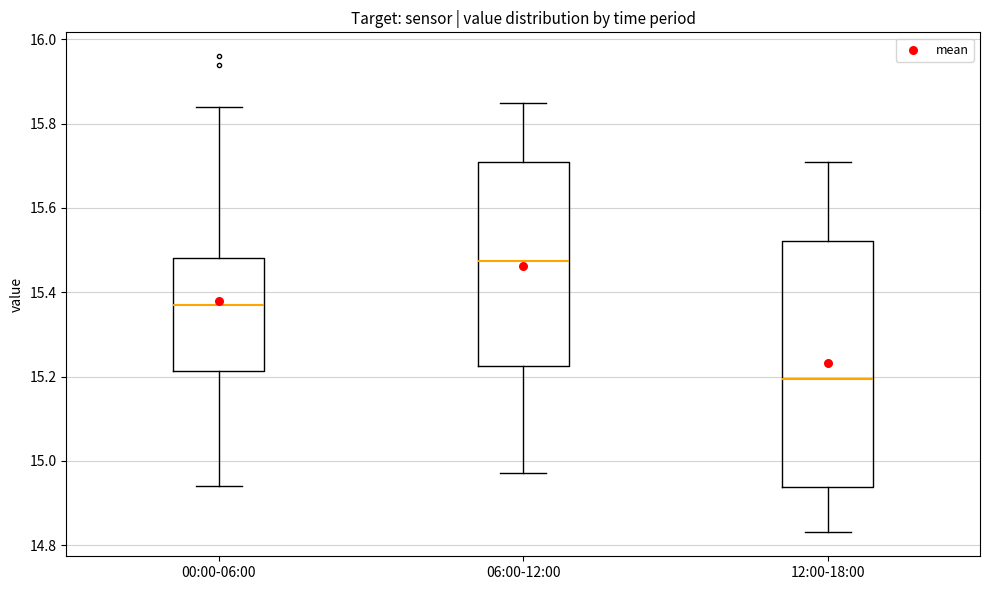

Reading left to right, read every box against the y-axis: the position of its median line, the range the box covers, and the ends of its whiskers. The values are not printed on the chart, so give them approximately, as read against the axis.

00:00-06:00: median 15.38, box 15.22 to 15.48, whiskers 14.94 to 15.84
06:00-12:00: median 15.48, box 15.22 to 15.72, whiskers 14.98 to 15.86
12:00-18:00: median 15.20, box 14.94 to 15.52, whiskers 14.84 to 15.72